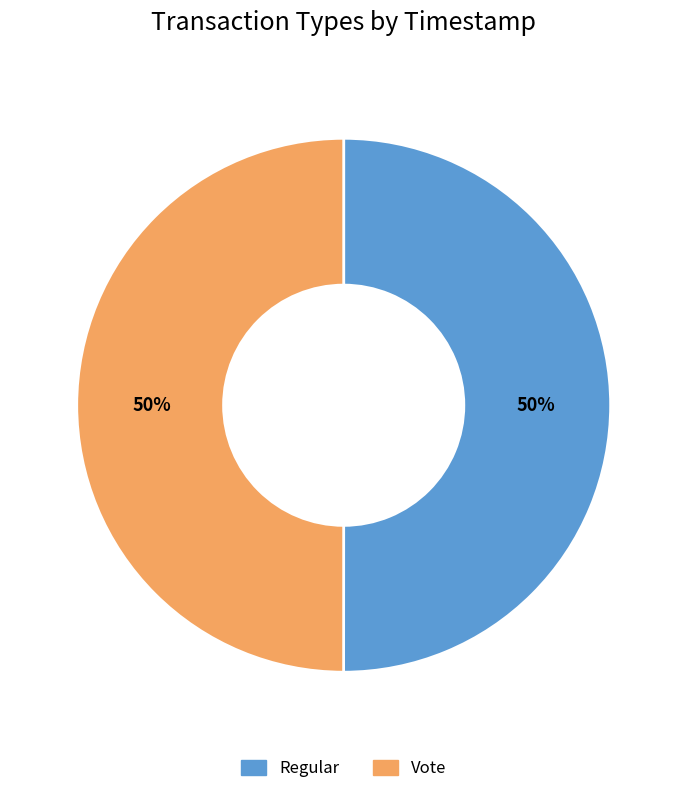

To the nearest percent, what portion does Vote represent?

50%